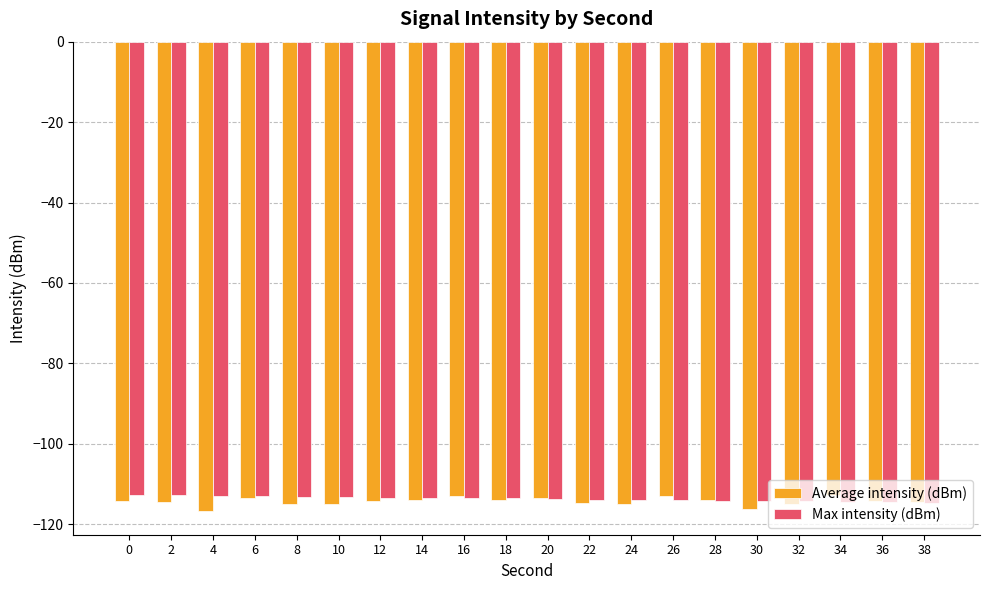

What is the value of the Average intensity (dBm) bar at the 20th from the left?

-114.4